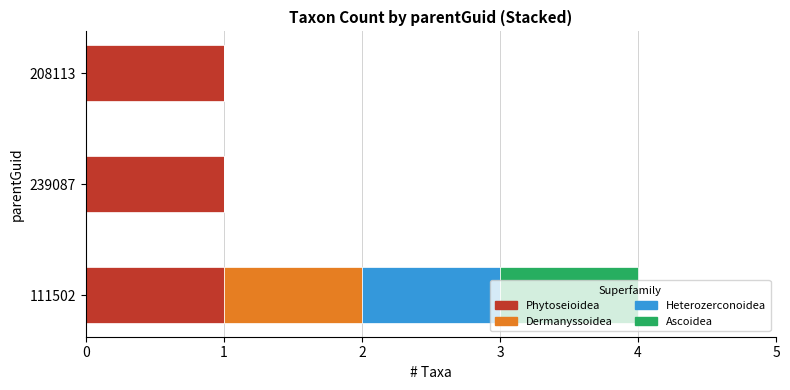

At which category is the sum across all series the highest?

111502